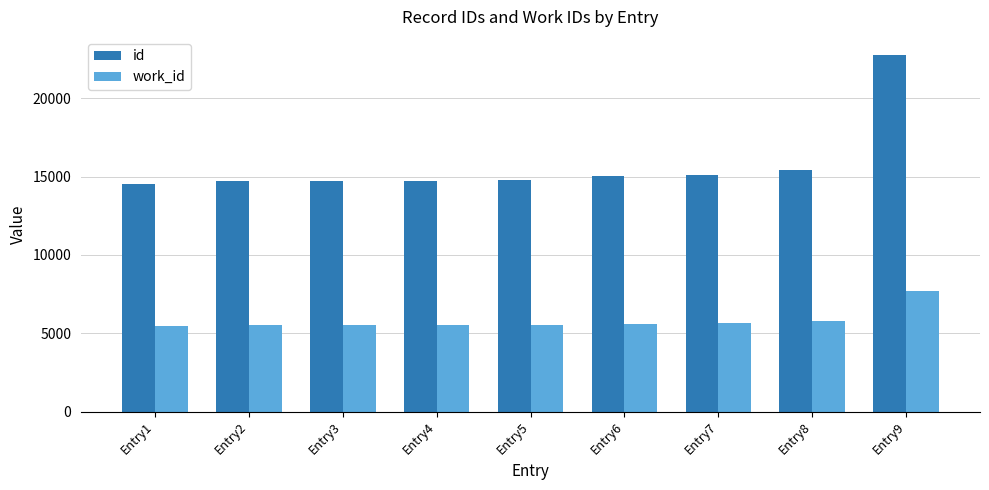

What is the minimum value shown in the chart?

5444